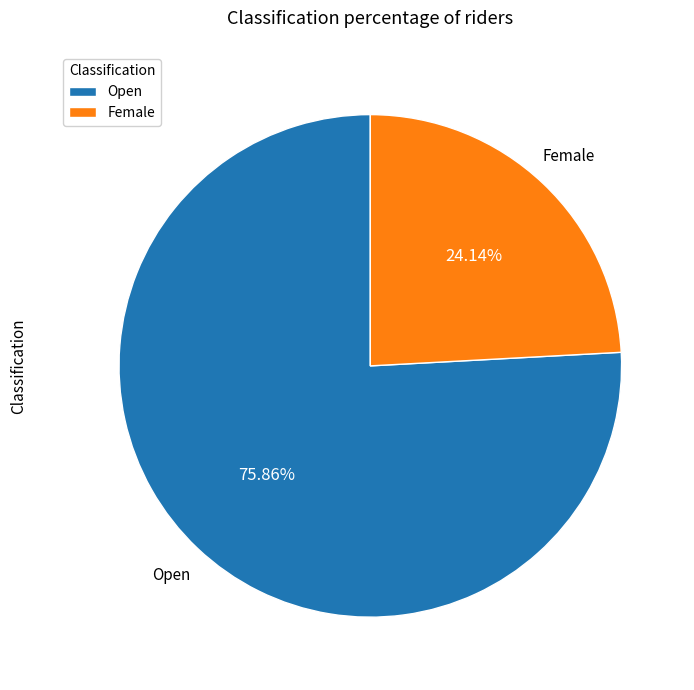

True or false: Open accounts for 85% of the total.

False